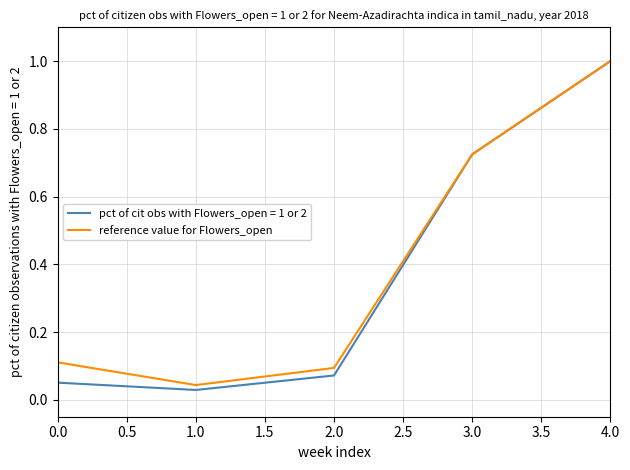

True or false: reference value for Flowers_open has a value of 0.1 at 2.0.

True